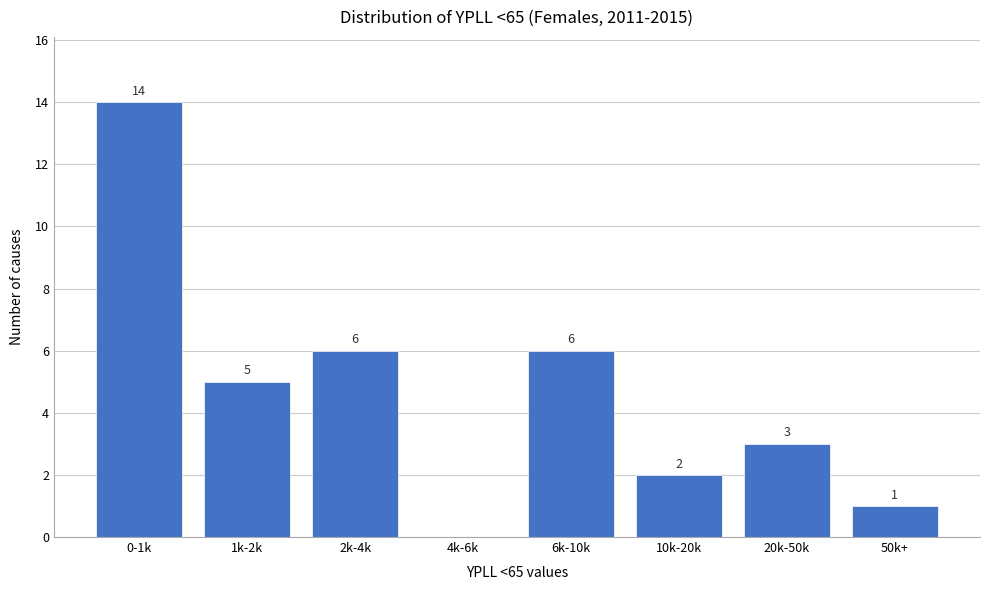

Reading left to right, what are all the values shown in this chart?

0-1k=14	1k-2k=5	2k-4k=6	4k-6k=0	6k-10k=6	10k-20k=2	20k-50k=3	50k+=1